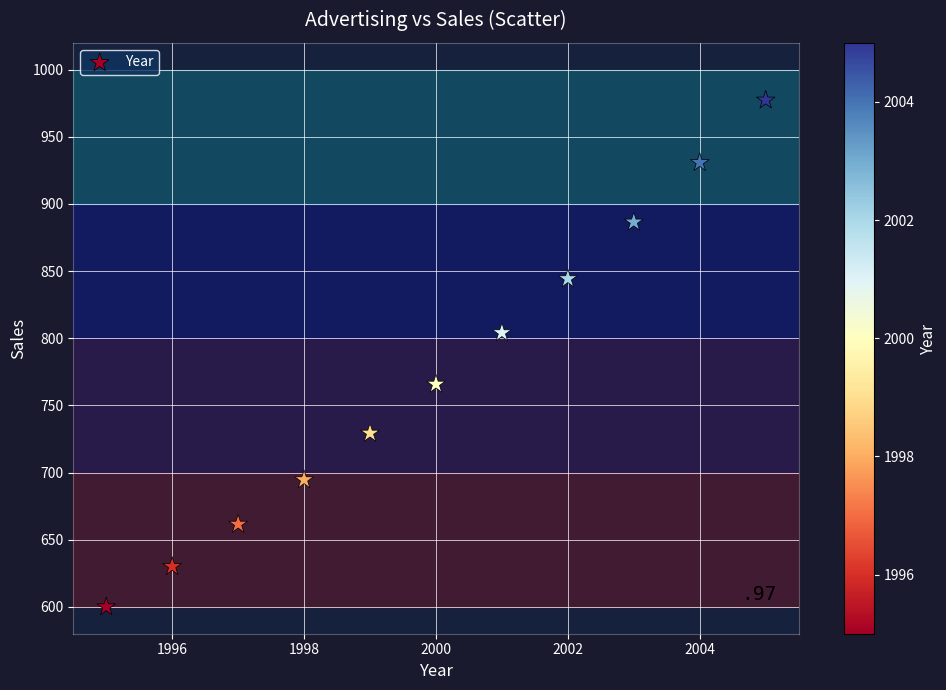

What Y value in the scatter plot is closest to 788?

804.1